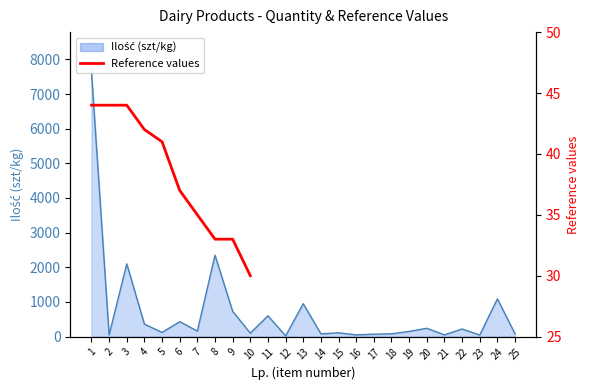

How many data points does each series have?

10